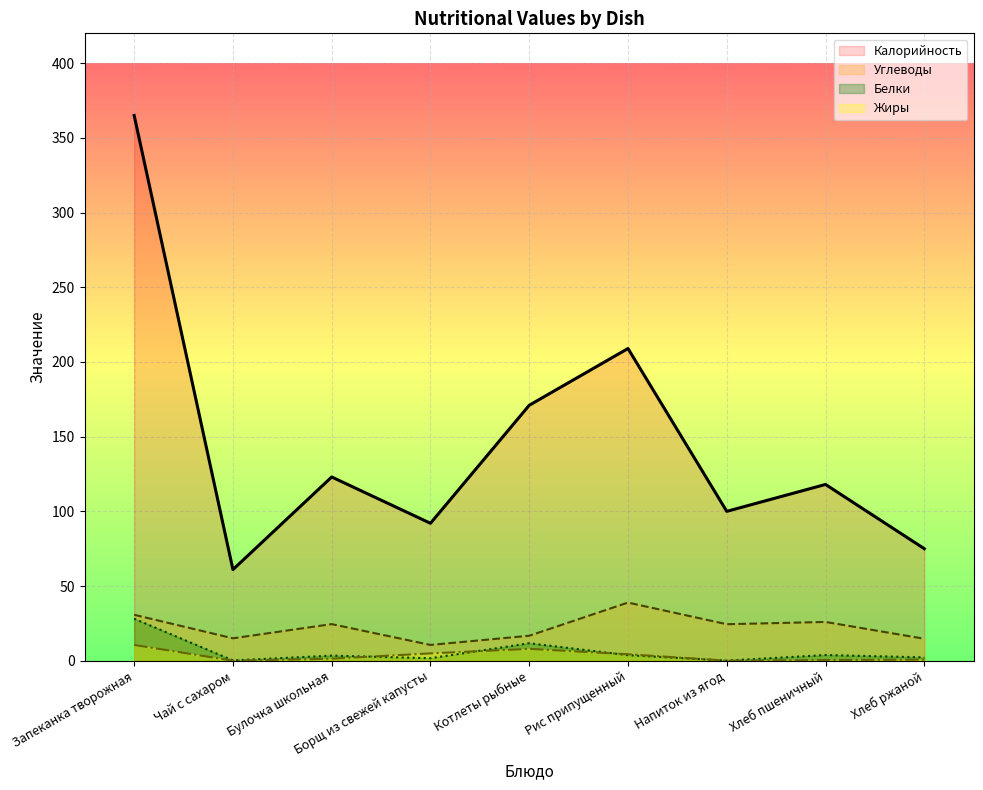

Does the chart display data point markers on the line(s)?

No